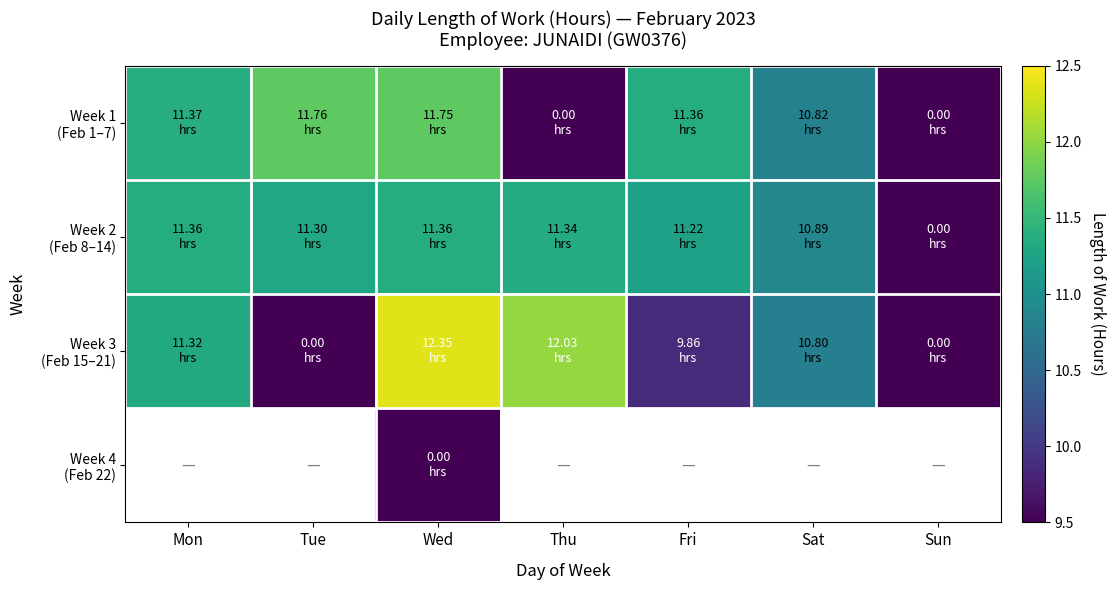

What is the maximum value for Week 2 (Feb 8–14)?

11.4